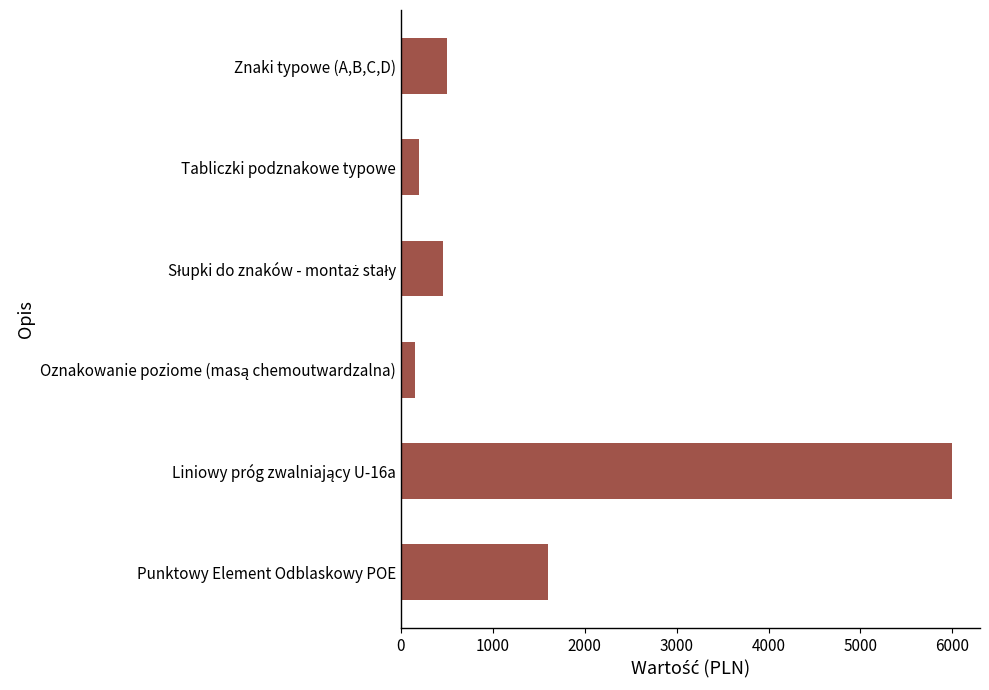

What is the maximum value shown in the chart?

6000.0